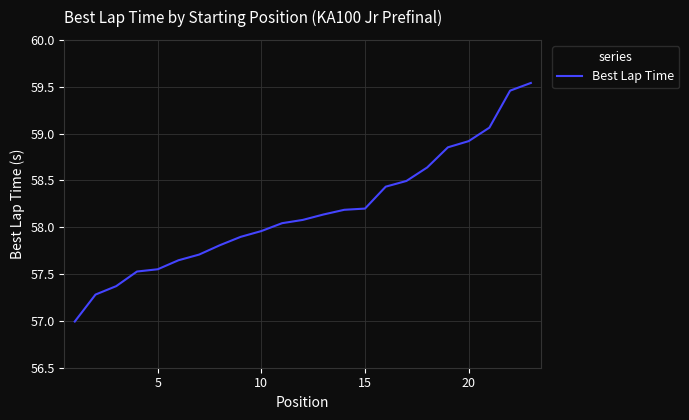

What is the smallest value displayed?

57.0